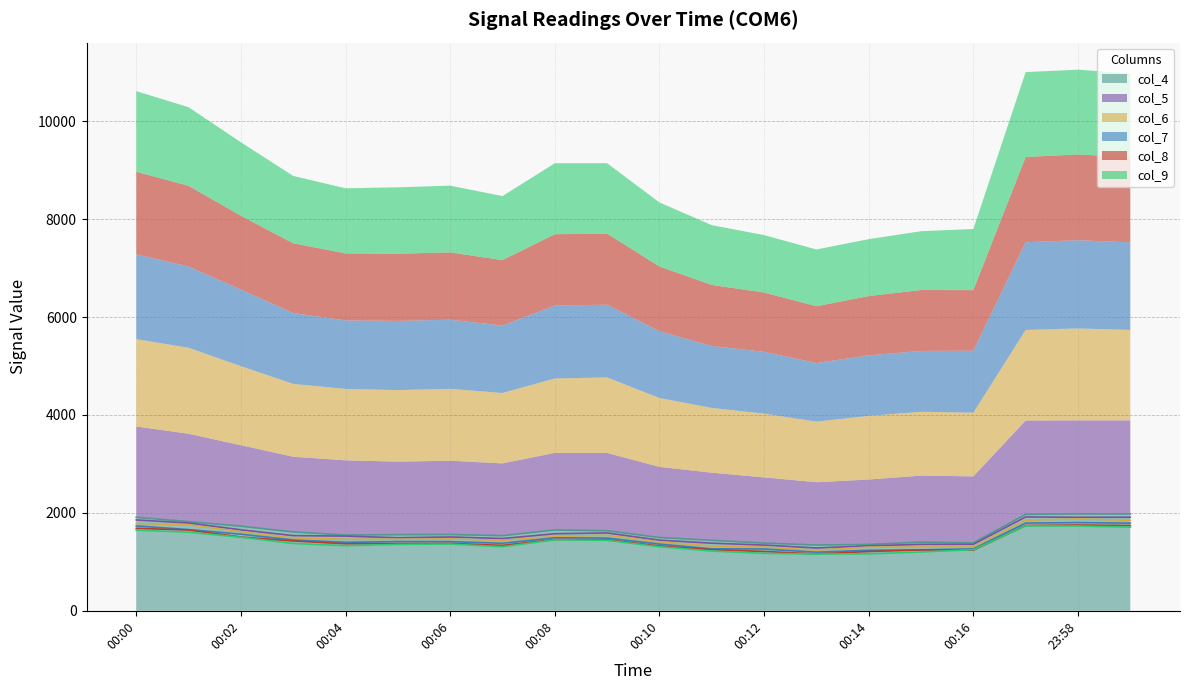

Where does the col_8 series first go above 1376?

00:00